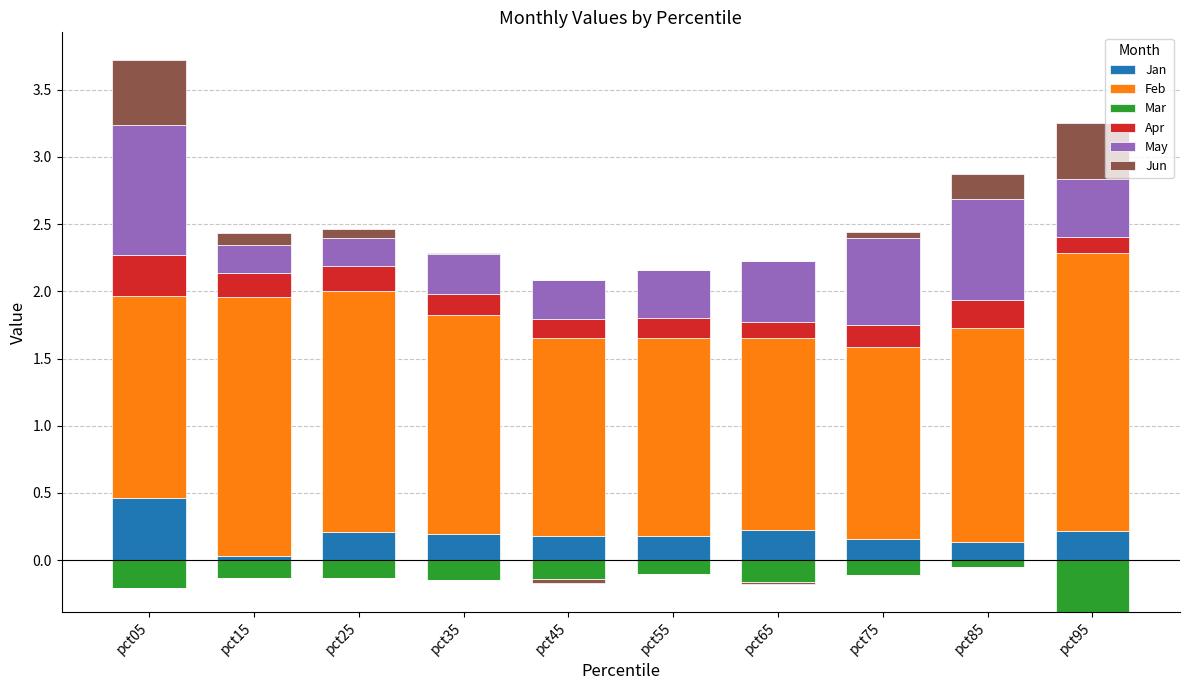

At which category does the chart reach its peak across all series?

pct95